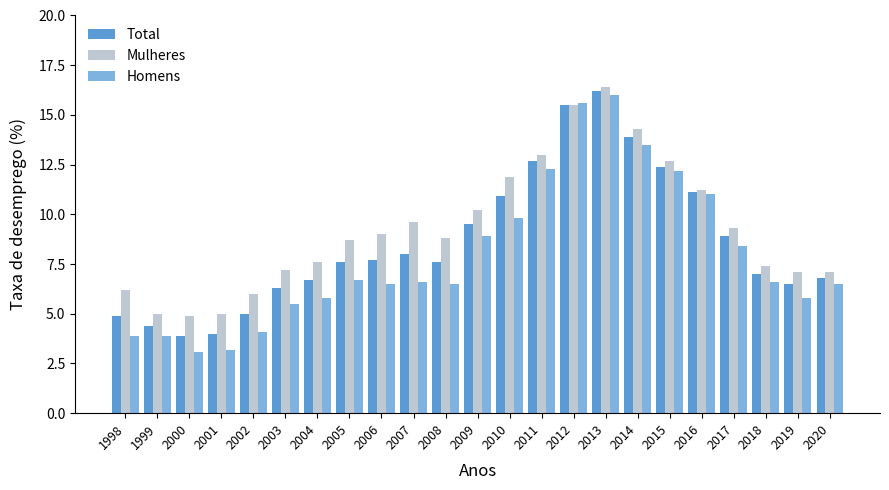

Where does the Total series first go above 7?

2005